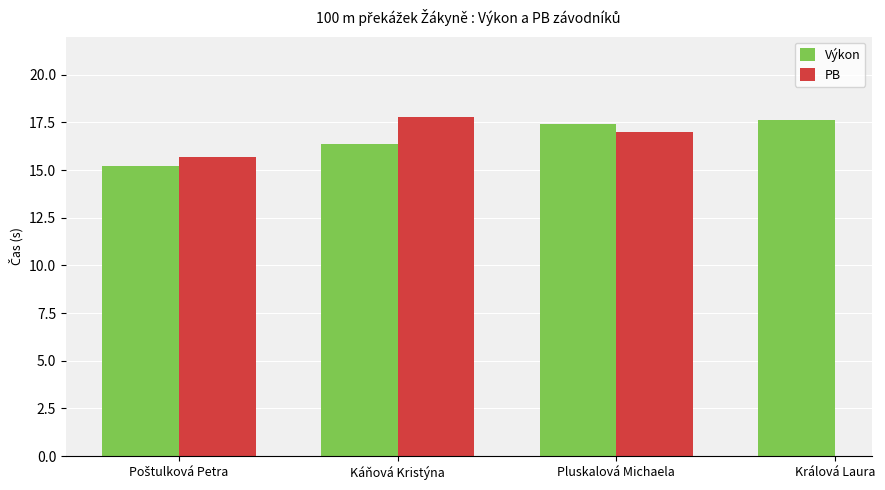

What is the value of the PB bar at the 3rd from the left?

17.0